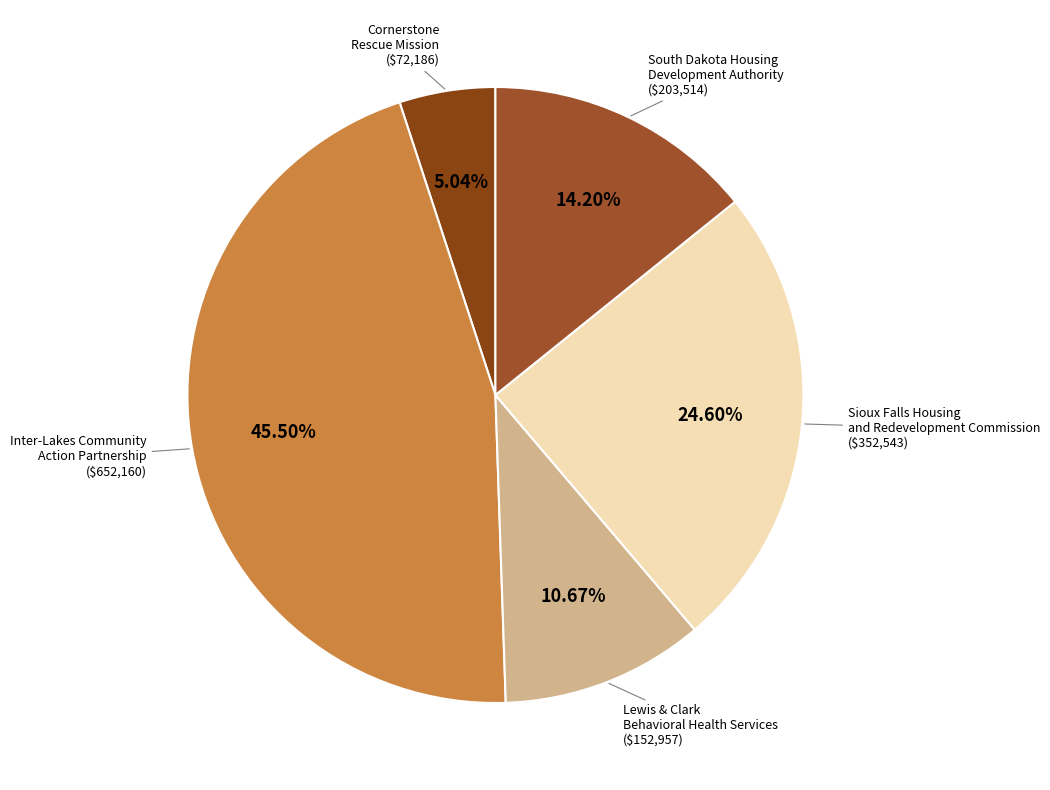

Which slice is the largest?

Inter-Lakes Community Action Partnership